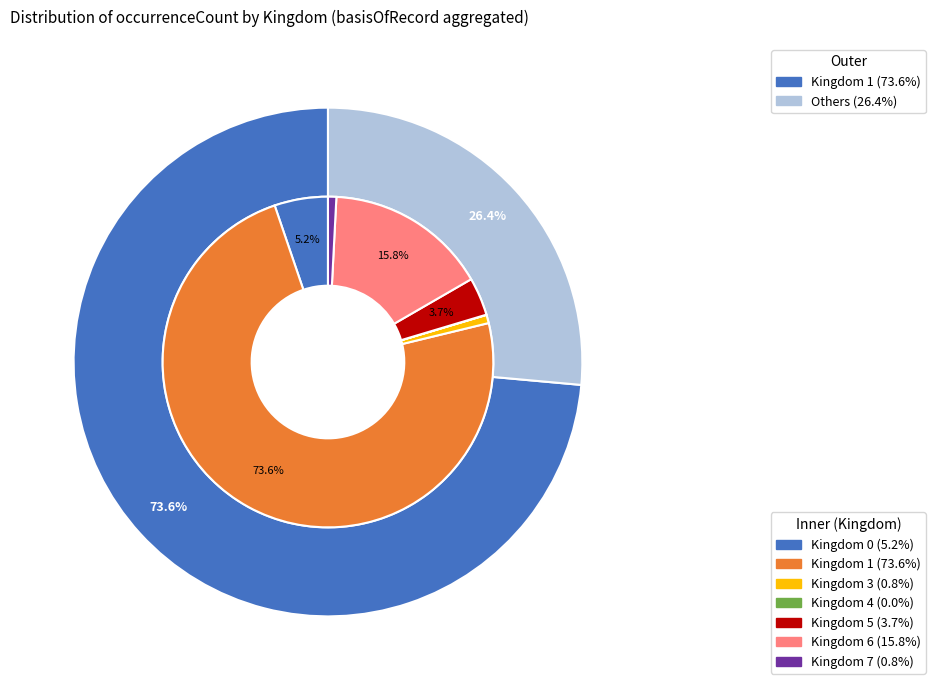

Rank the categories by value from lowest to highest.

4, 3, 7, 5, 0, 6, 1